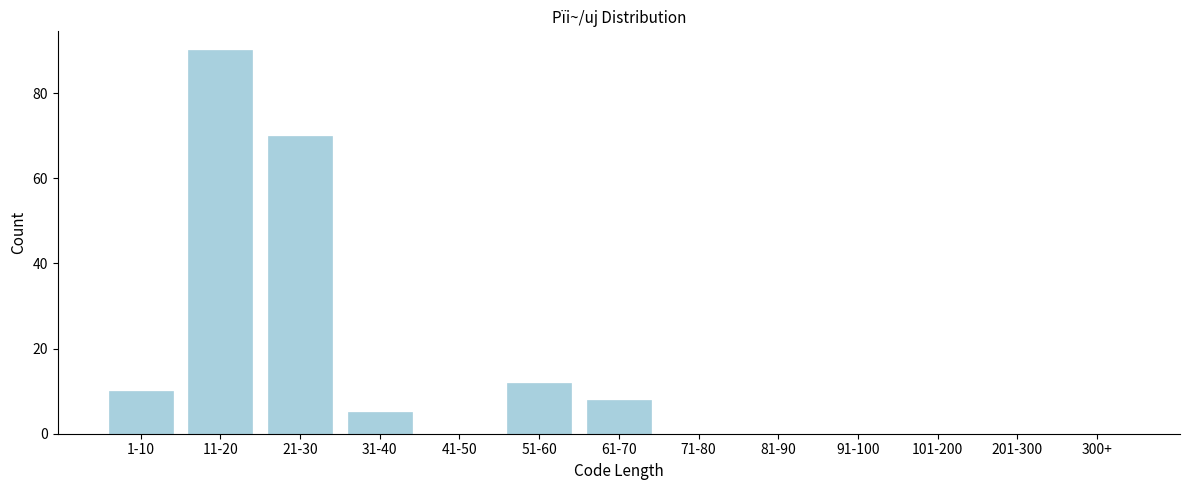

Reading left to right, list all the values displayed in this chart.

1-10=10	11-20=90	21-30=70	31-40=5	41-50=0	51-60=12	61-70=8	71-80=0	81-90=0	91-100=0	101-200=0	201-300=0	300+=0